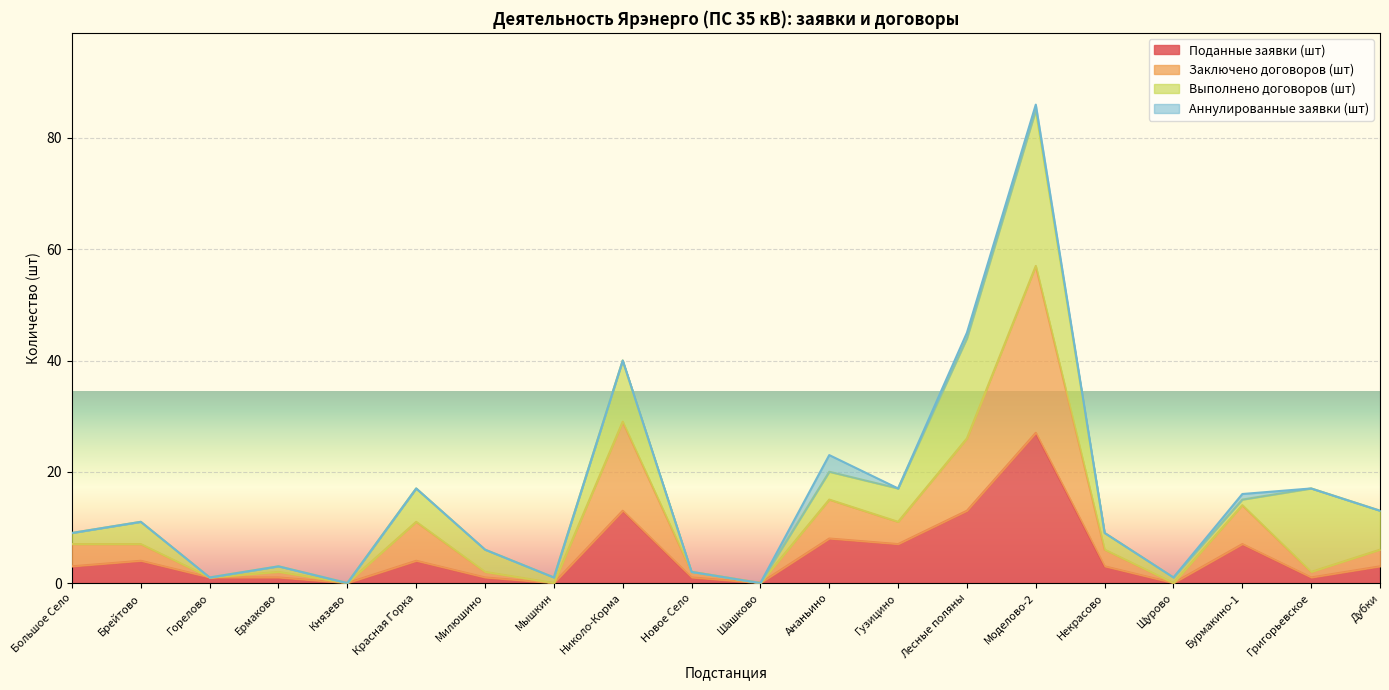

What is the label of the 18th point from the right?

Горелово